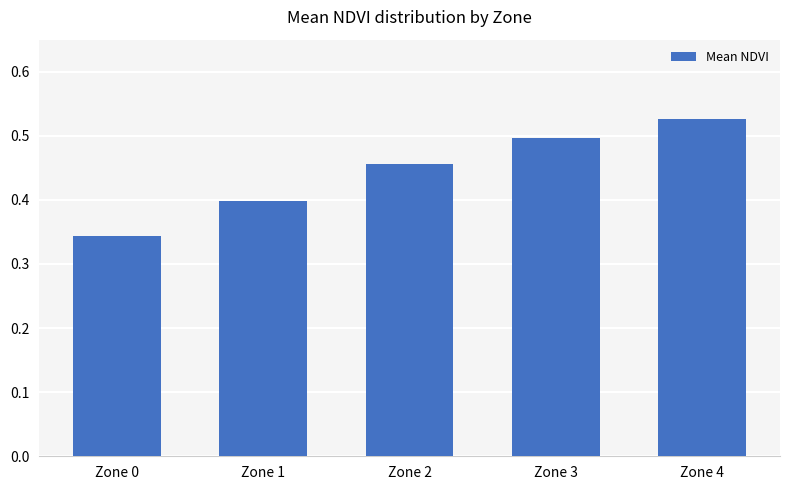

What is the sum of all values?

2.2